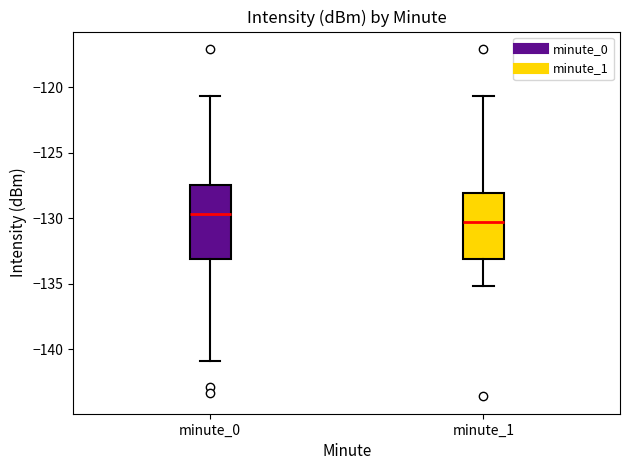

Where does the upper whisker of the box for minute_1 end on the y-axis? The values are not printed on the chart, so give them approximately, as read against the axis.

-120.5